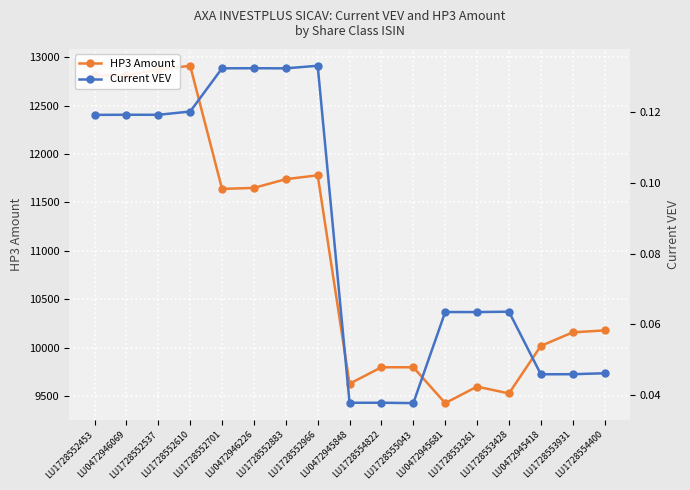

What is the total value across all series at LU0472945681?

9430.1